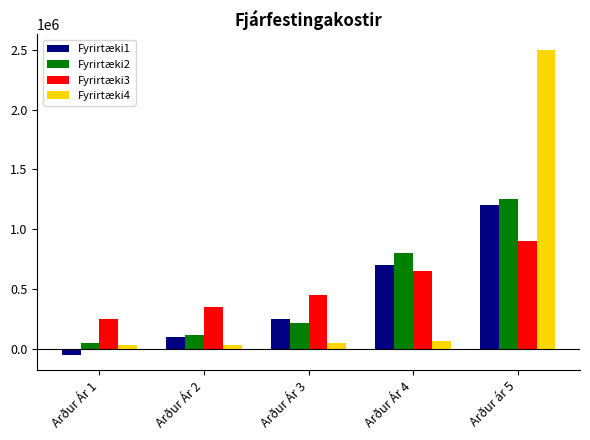

Rank the series at Arður Ár 4 from highest to lowest value.

Fyrirtæki2, Fyrirtæki1, Fyrirtæki3, Fyrirtæki4